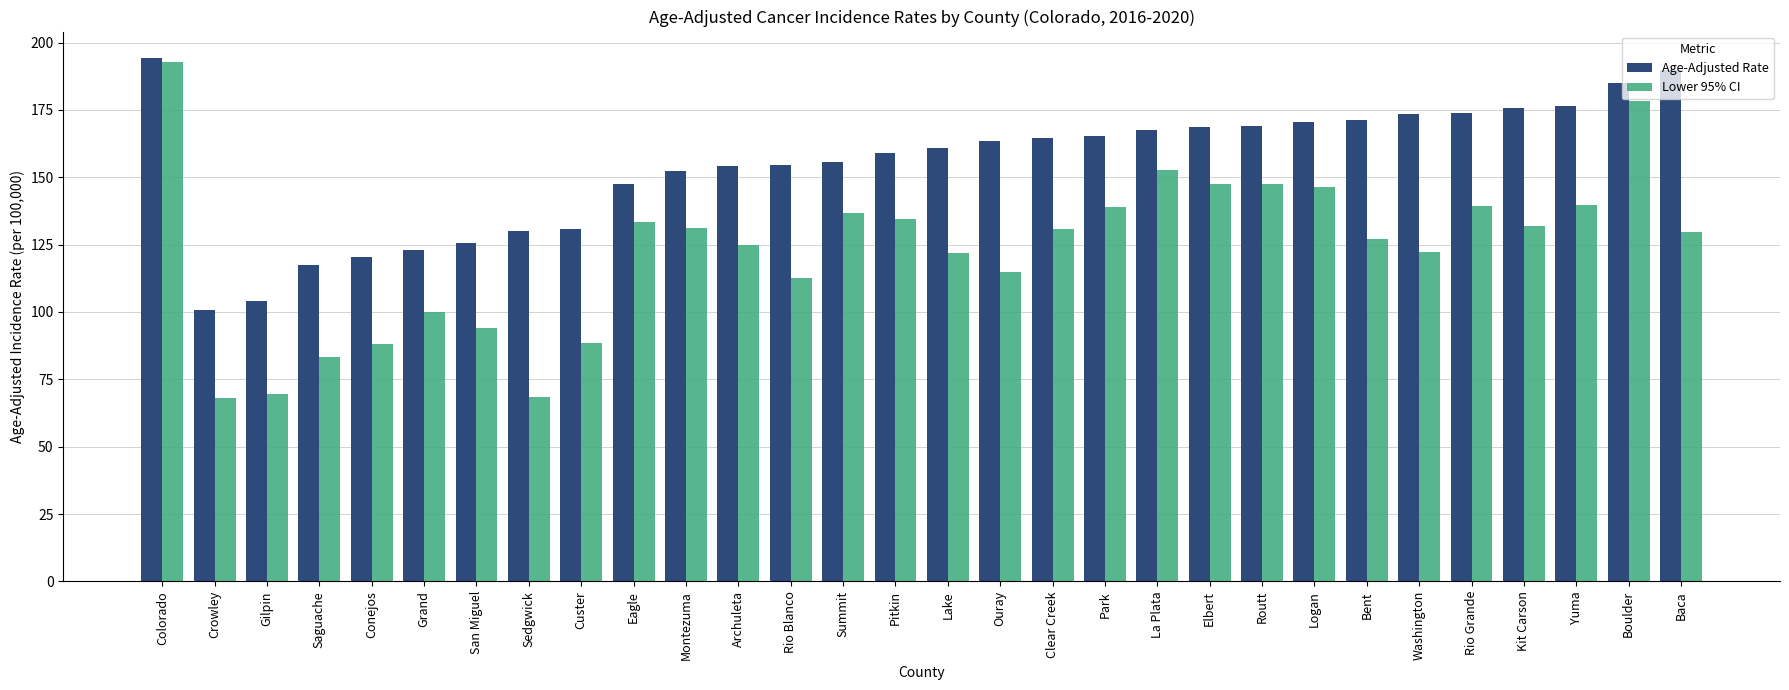

What is the difference between the highest and lowest values at Routt?

21.5